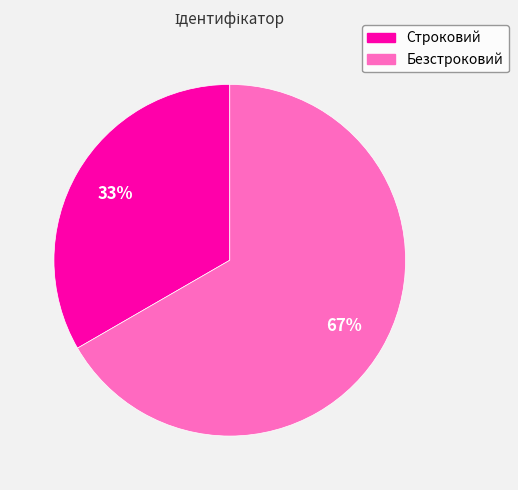

How many slices are in this pie chart?

2